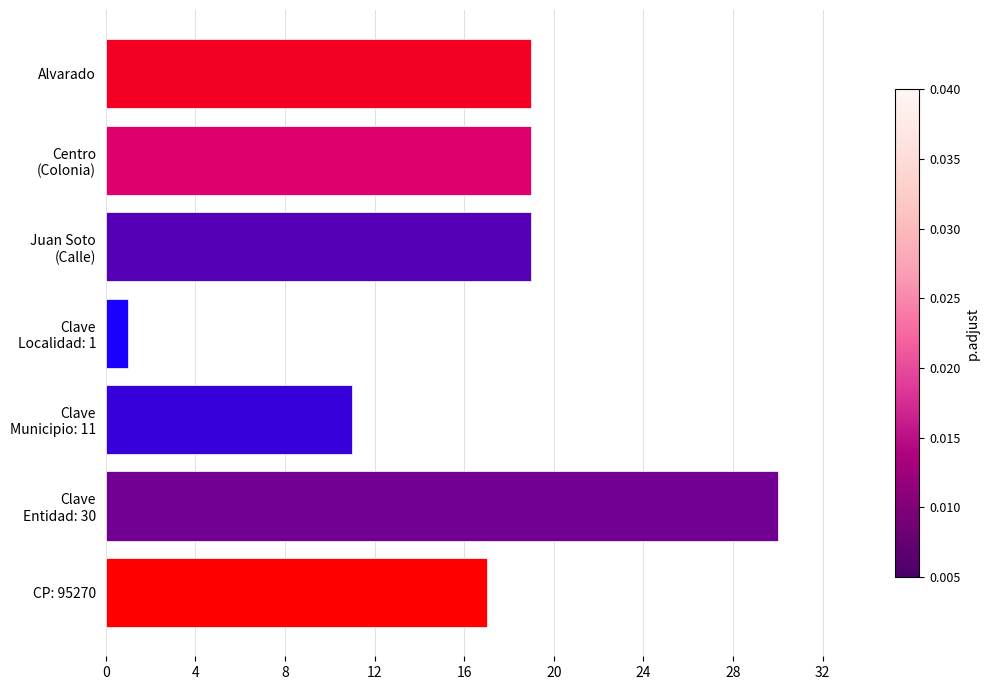

The chart shows a value of 34 at Alvarado. True or false?

False